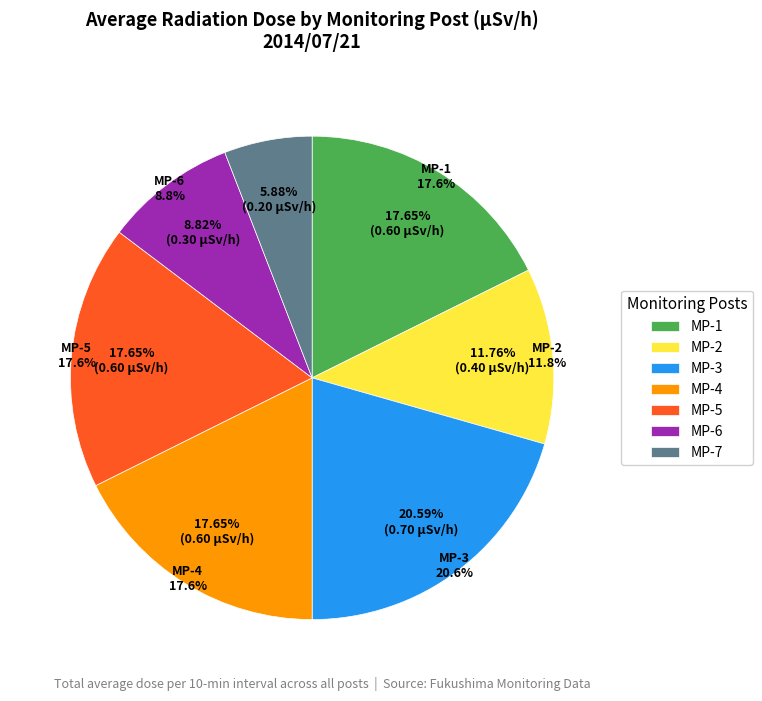

Between MP-6 and MP-7, which is larger?

MP-6